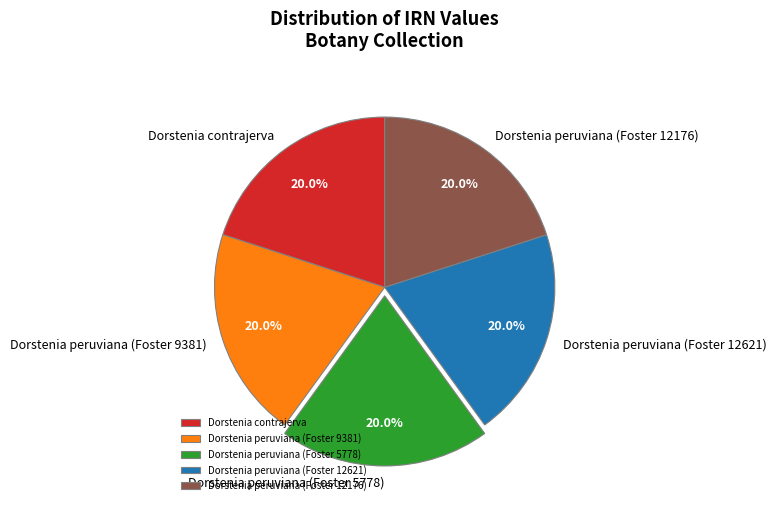

What portion of the pie excludes Dorstenia peruviana (Foster 9381)?

80.0%